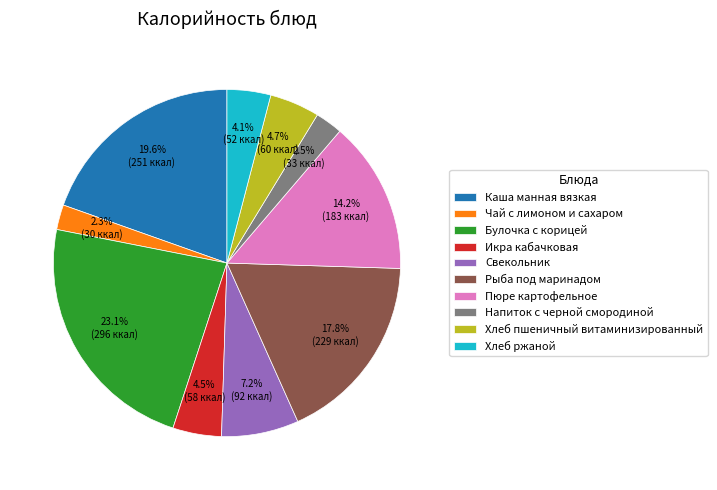

The Пюре картофельное slice represents 1% of the pie. True or false?

False